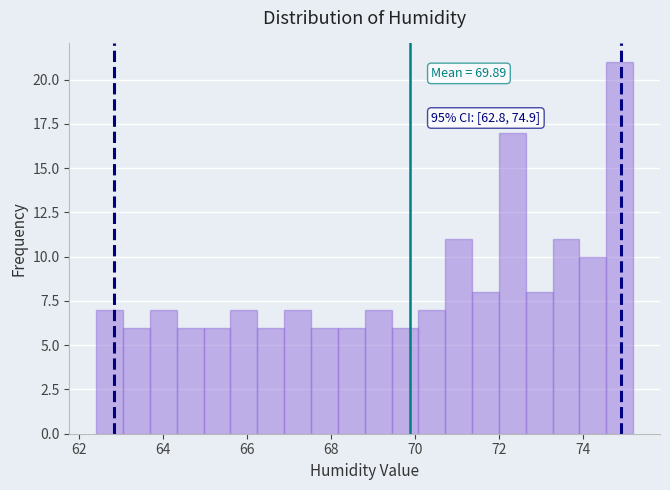

Read against the x-axis, roughly where is the centre of the tallest bar?

74.8